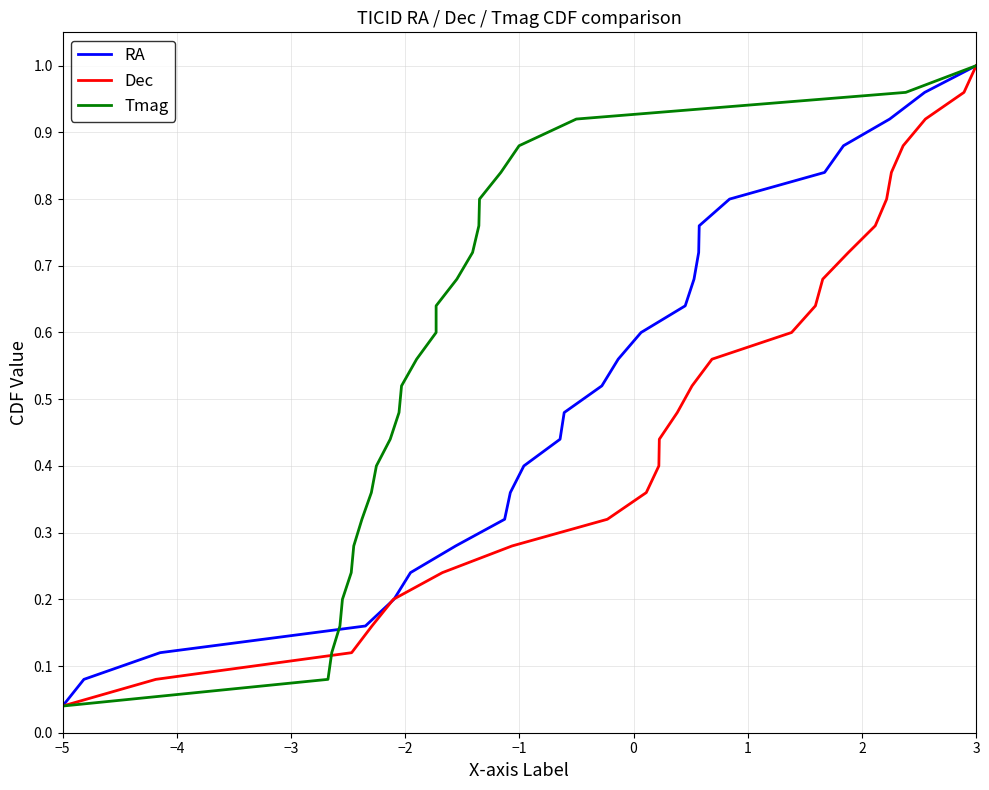

True or false: RA has more than 0 interior local peaks.

False